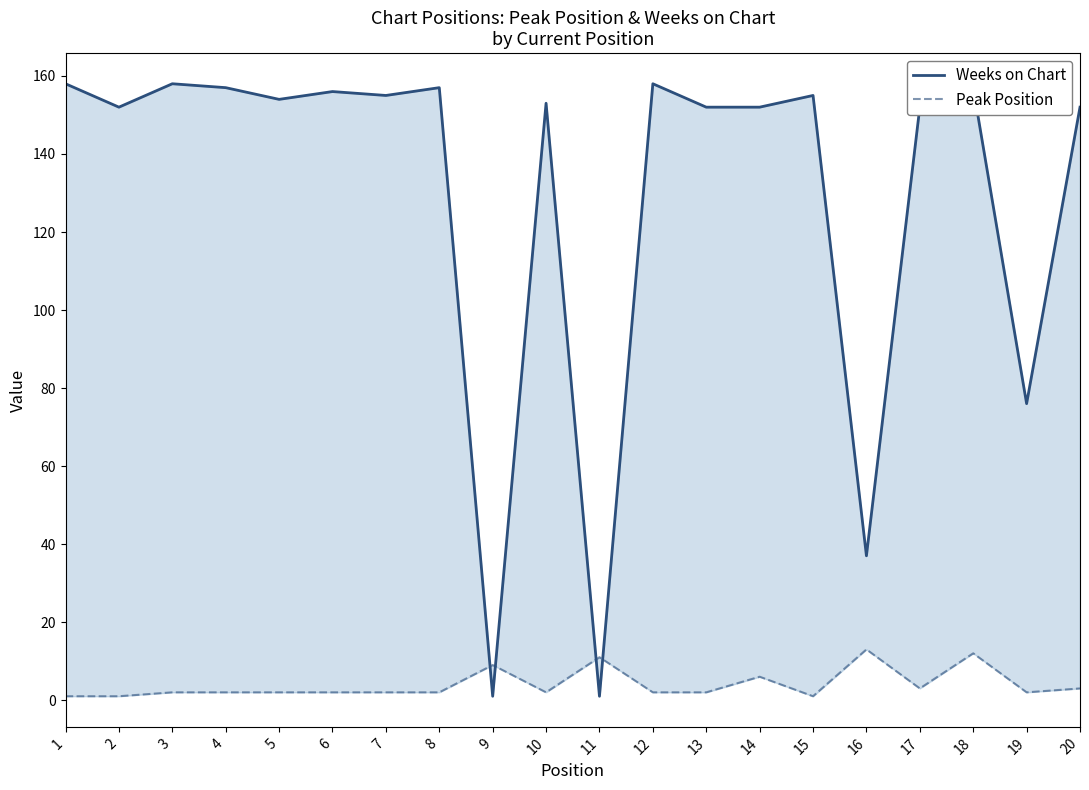

At which label does Peak Position first exceed 2?

9